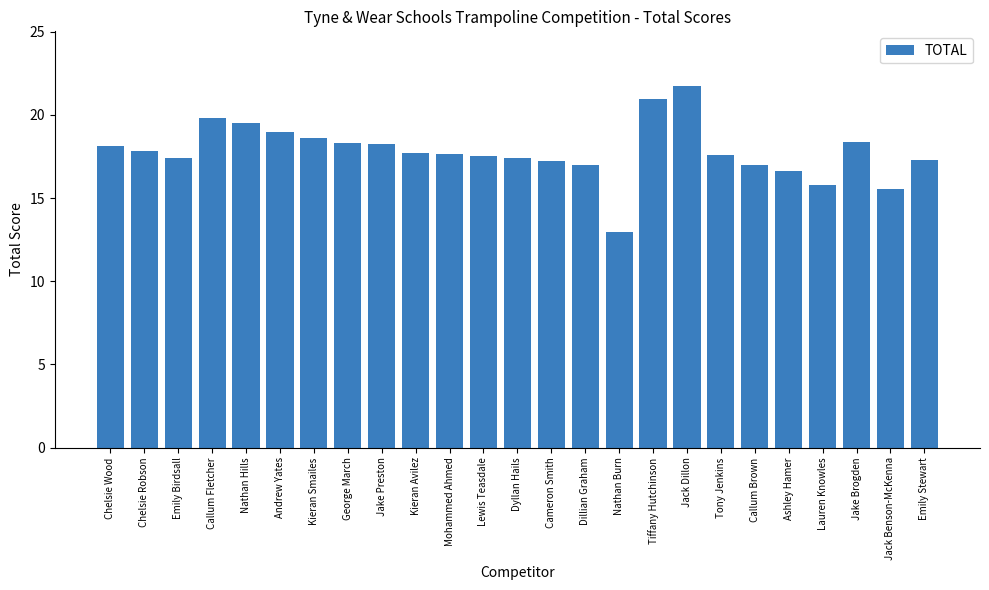

What is the greatest value displayed?

21.8